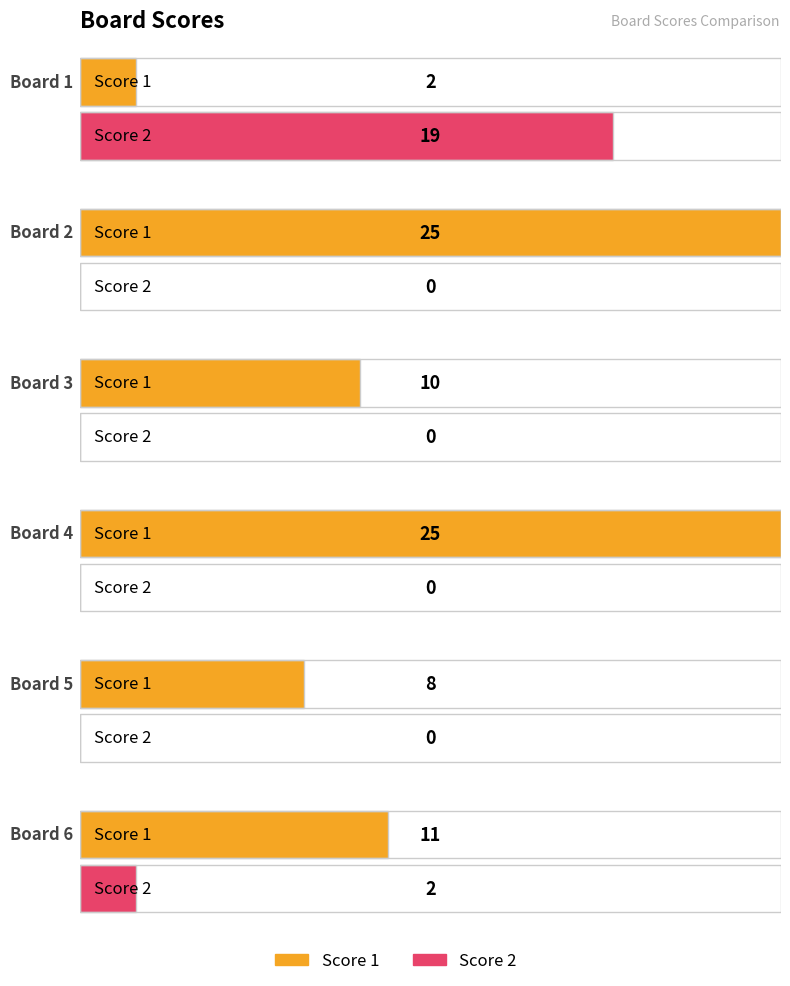

What is the spread (max minus min) of values at Board 1?

17